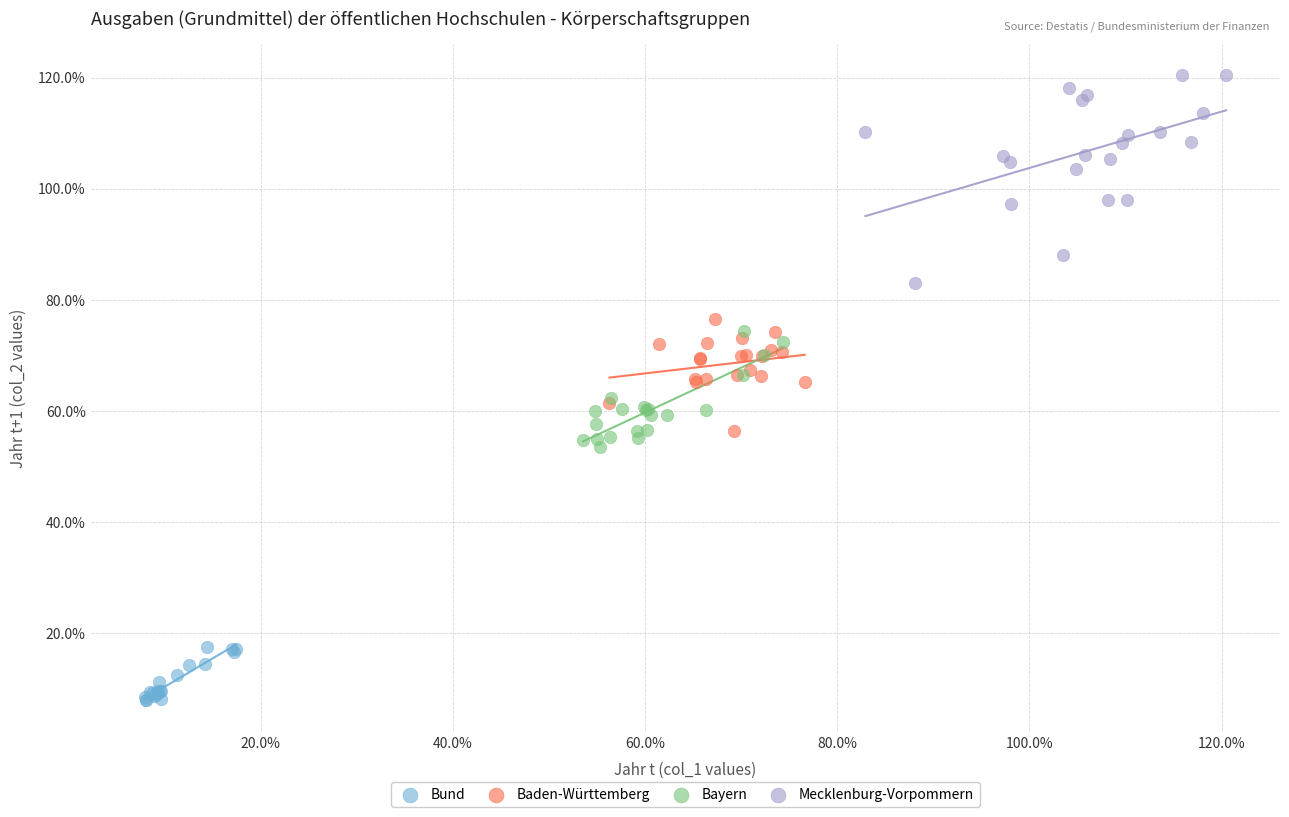

Which series reaches the minimum Y coordinate?

Bund